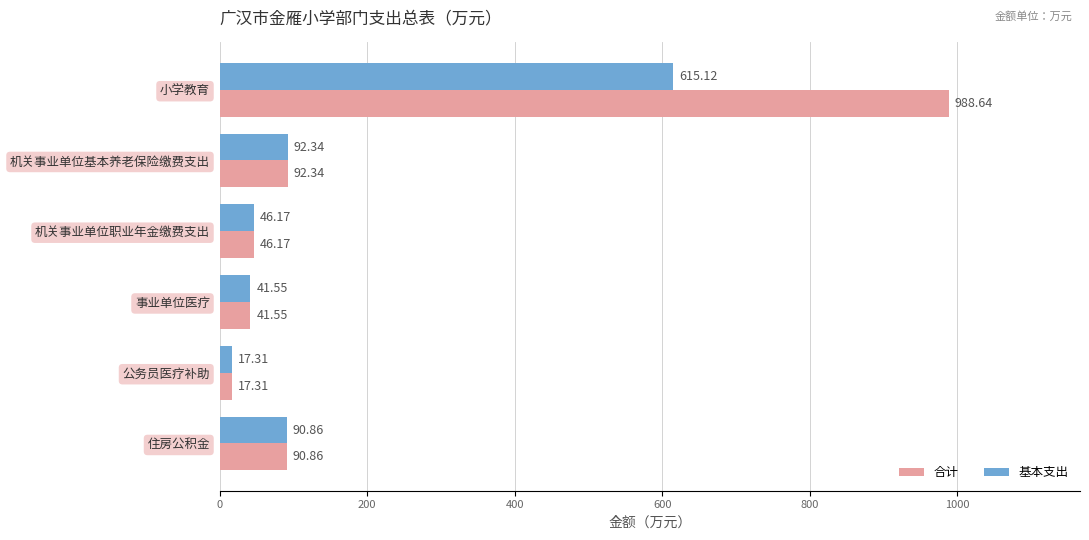

Which series has the widest spread of values?

合计